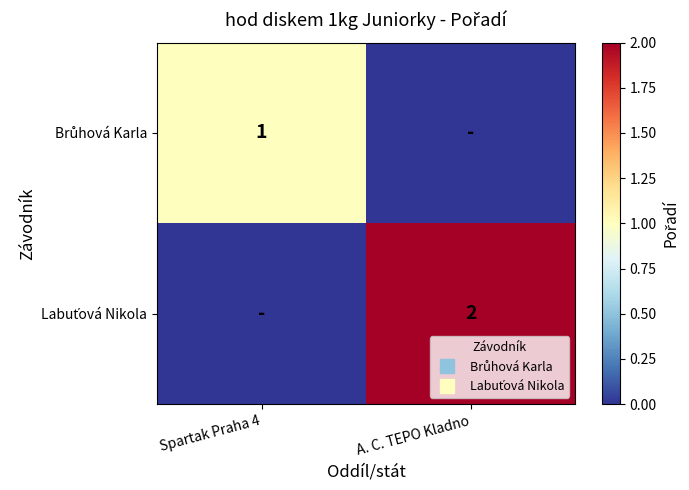

How many values in Brůhová Karla are above zero?

1